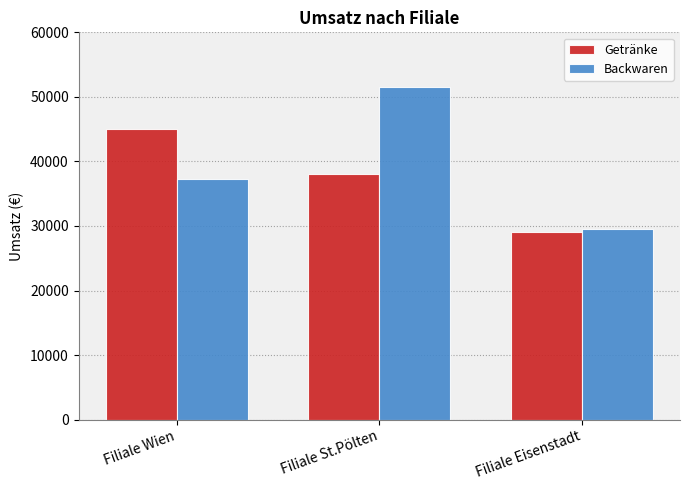

What is the average value of the Backwaren series?

39433